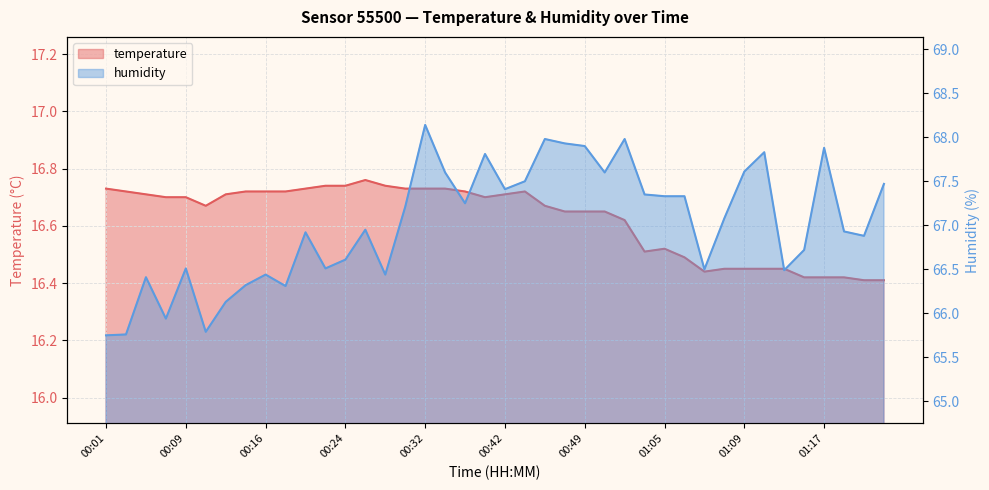

Which series changed the most between 00:09 and 00:31?

humidity